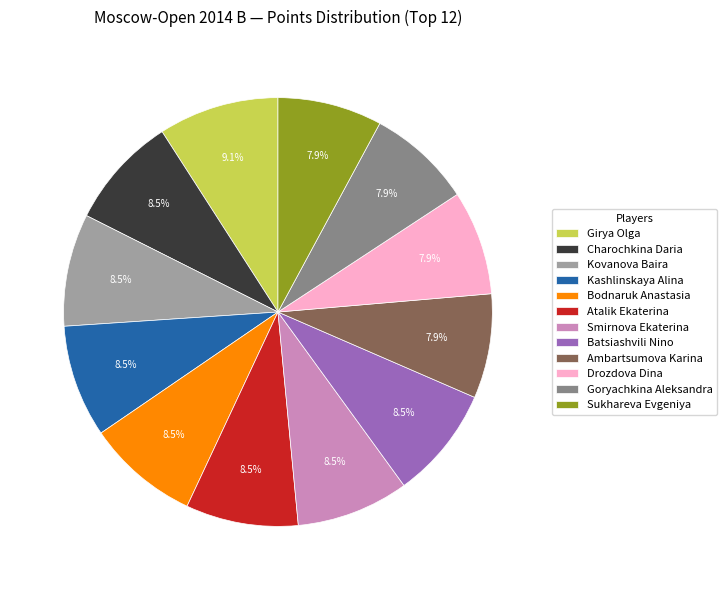

Approximately how many times larger is the value at Girya Olga compared to Goryachkina Aleksandra?

1.2